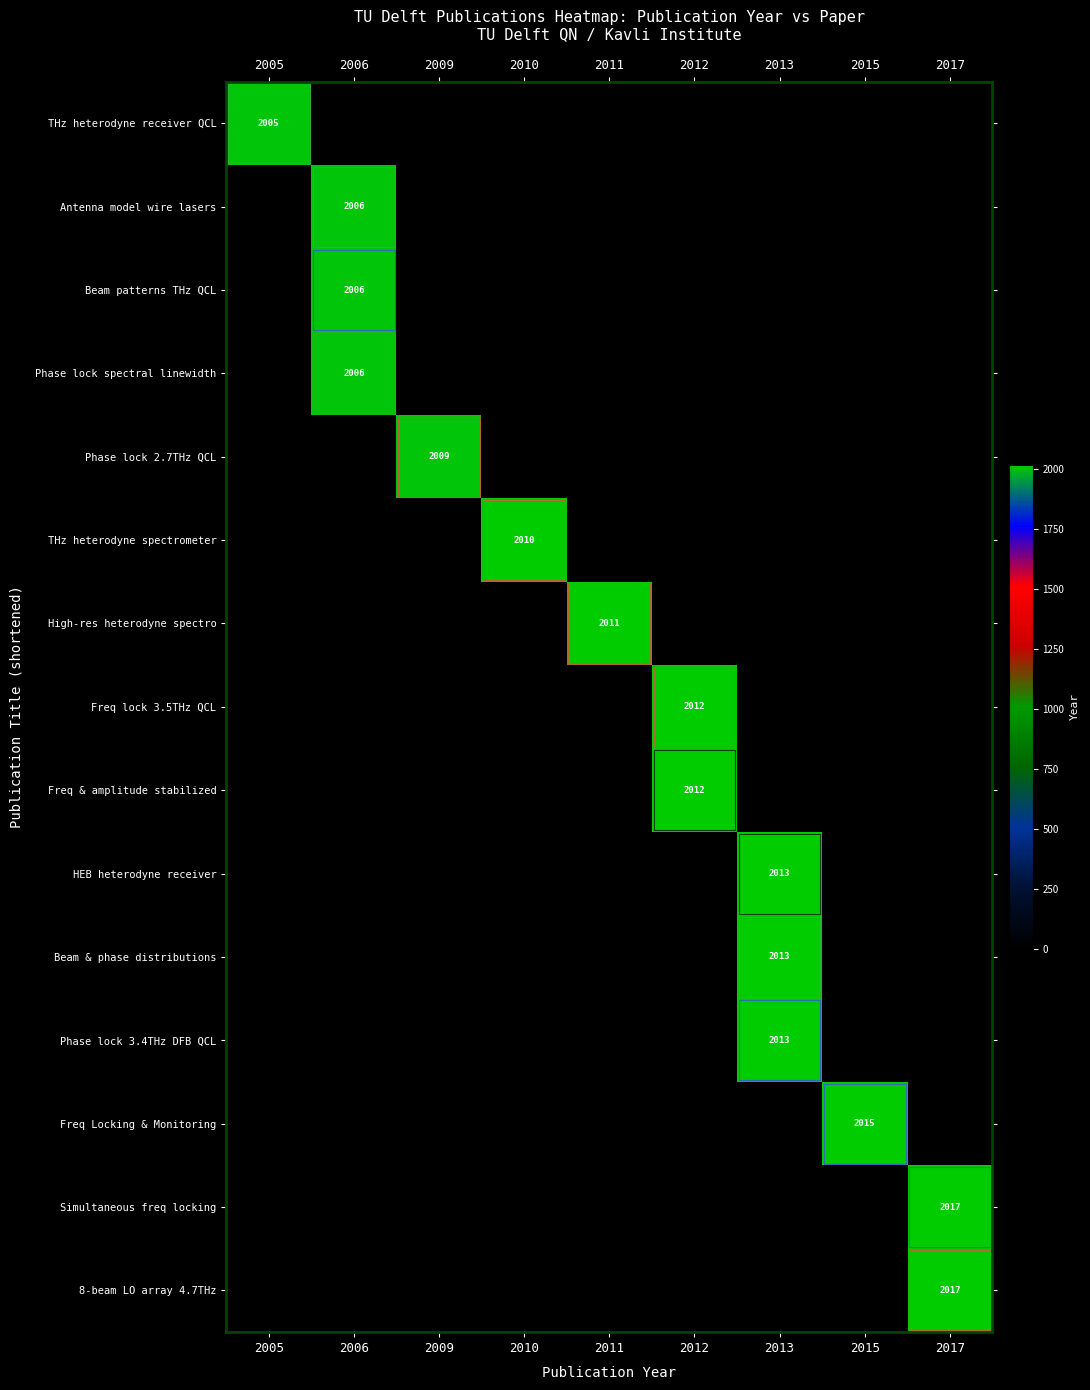

What is the total value across all series at 2017?

4034